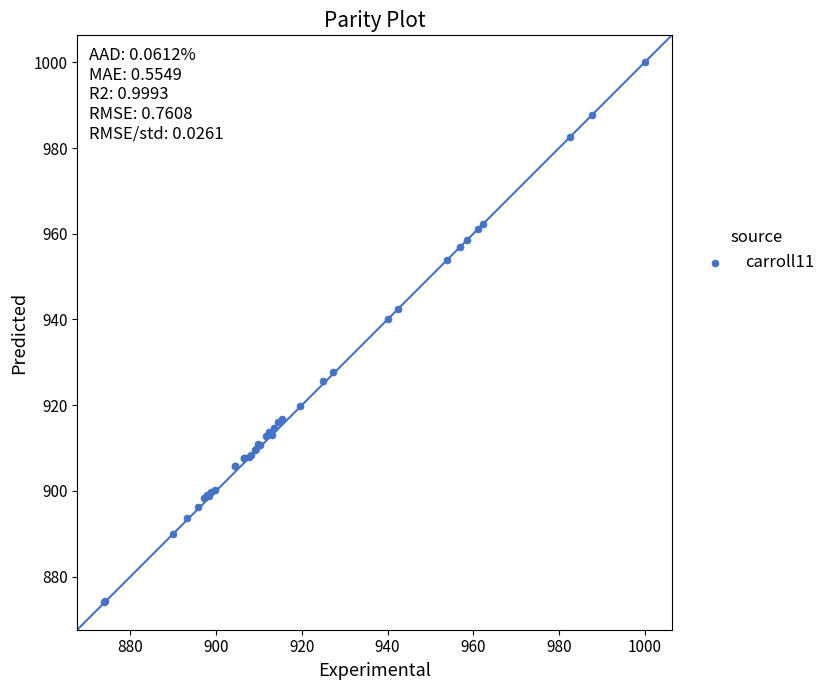

What Y value in the scatter plot is closest to 937?

940.0